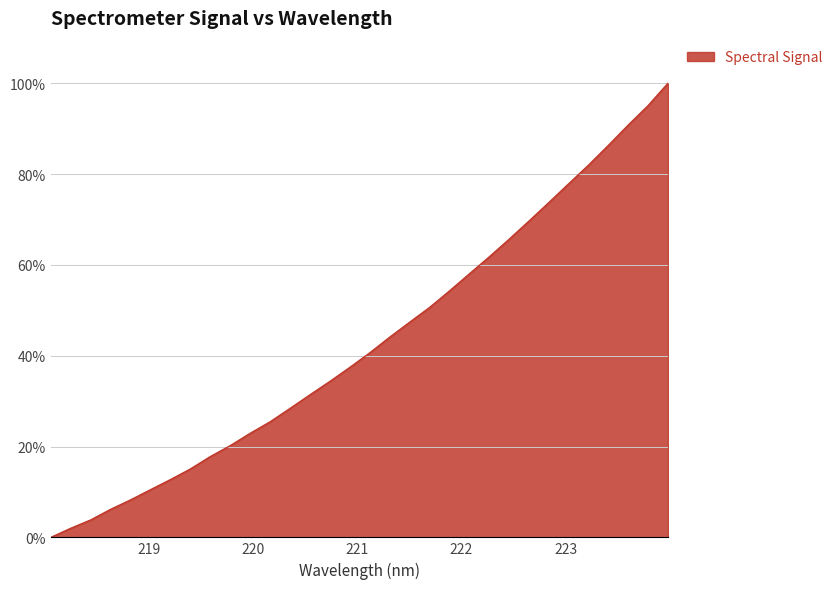

What is the difference between the maximum and minimum values?

100.0